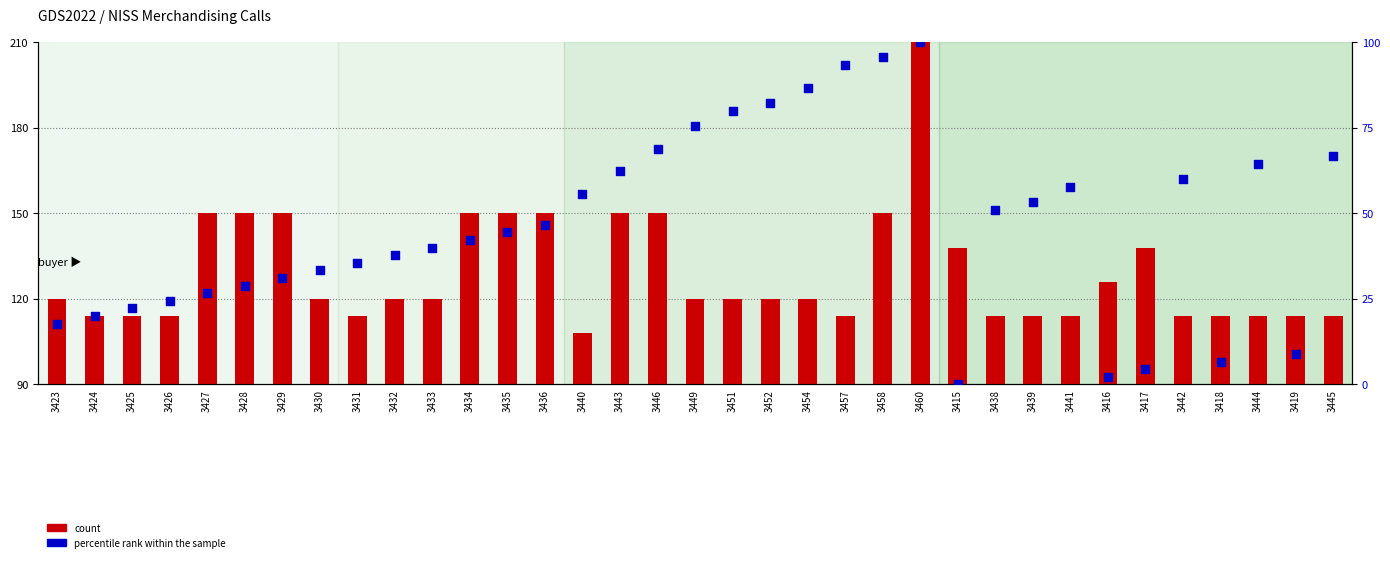

Which series reaches the minimum Y coordinate?

percentile rank within the sample